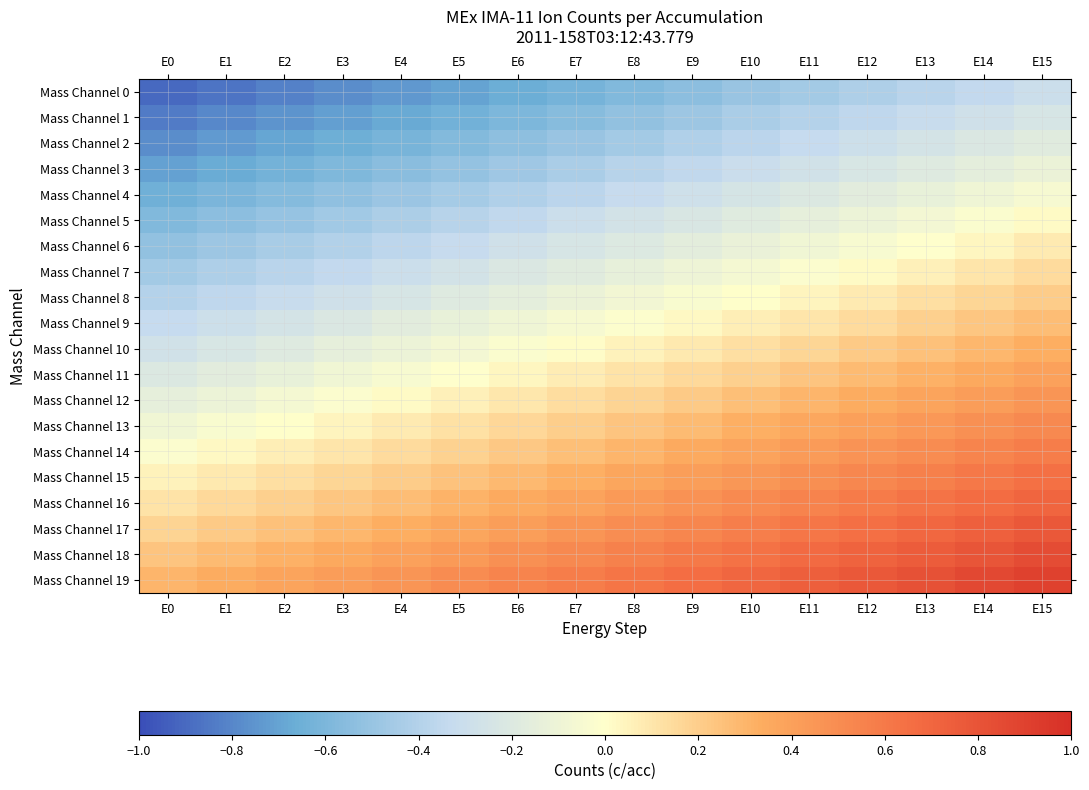

At which category is the sum across all series the highest?

E15